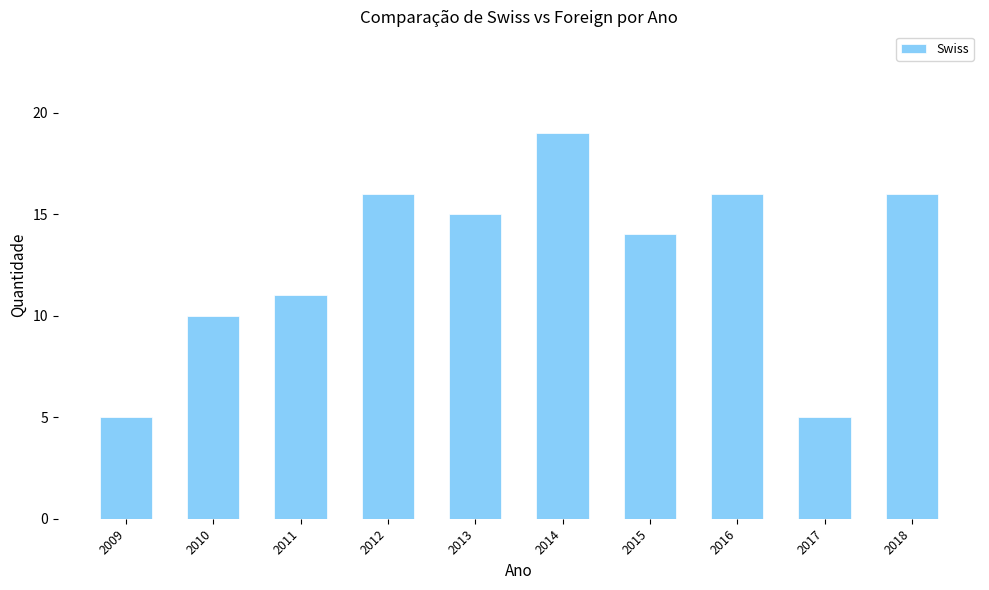

What is the ratio of the value at 2015 to the value at 2018?

0.9